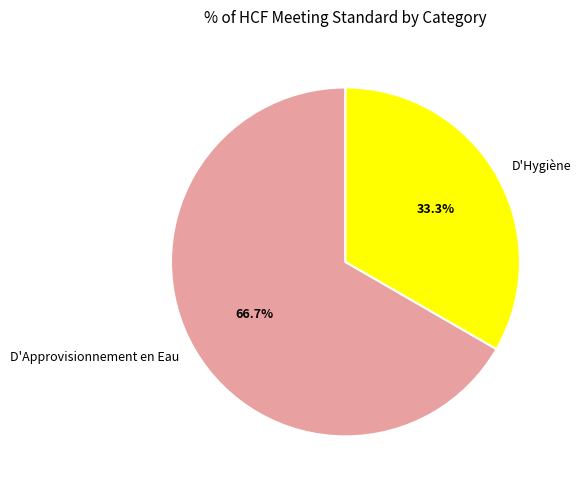

What percentage is NOT represented by D'Hygiène?

66.7%